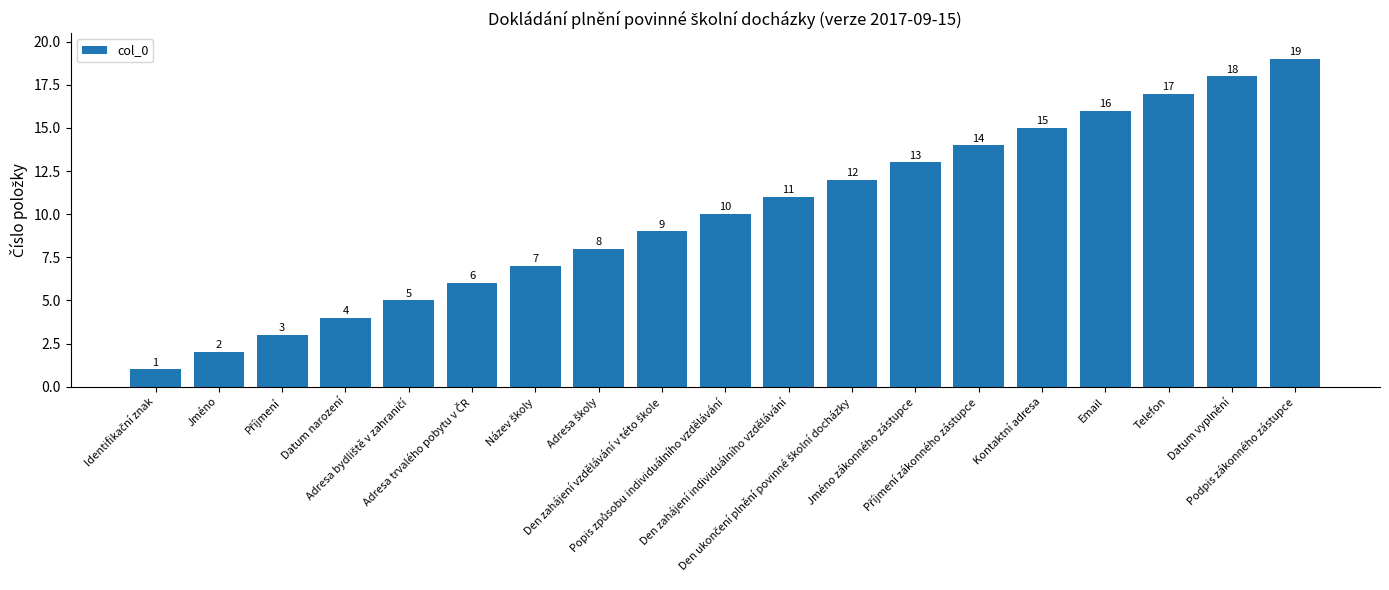

The chart shows a value of 1 at Jméno. True or false?

False